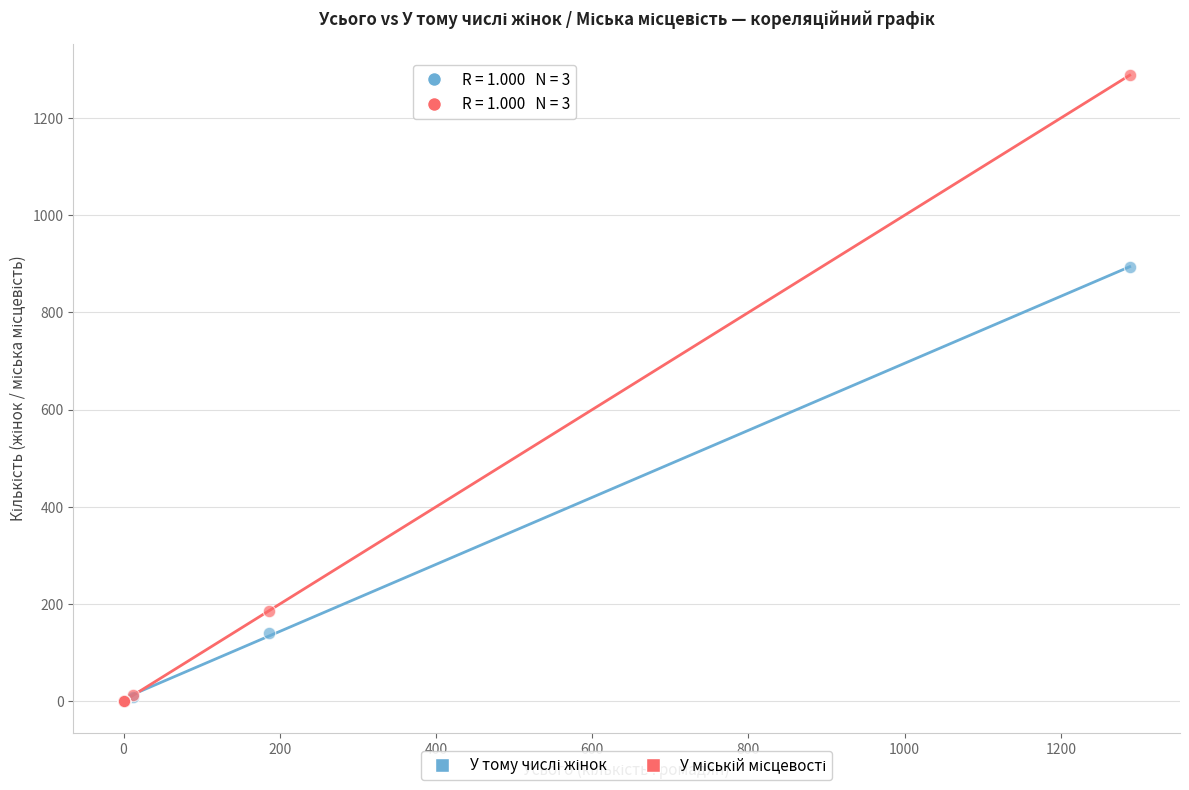

Across all series, what Y value is closest to 644?

893